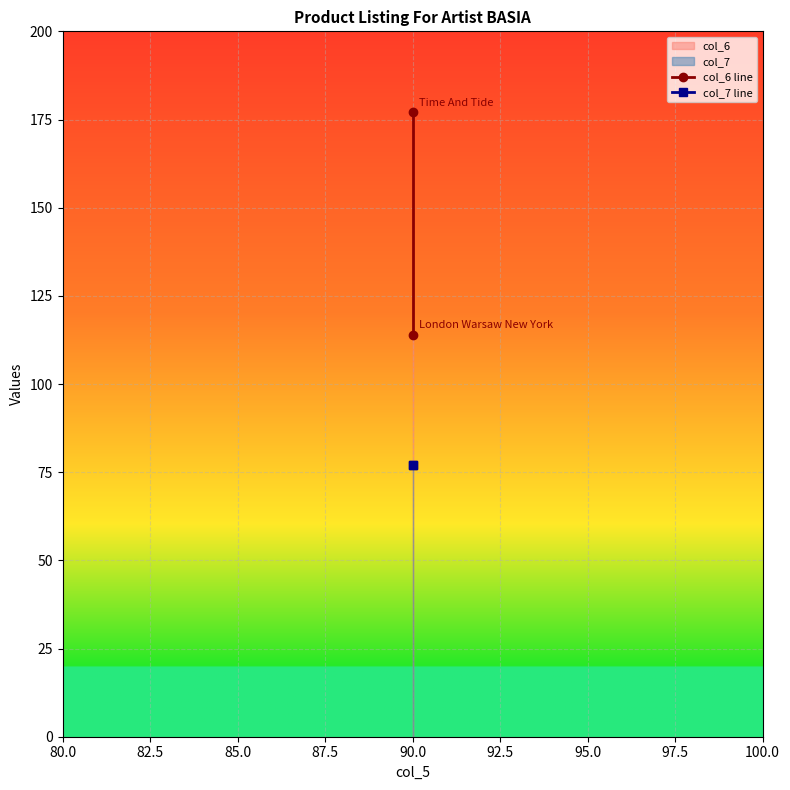

What is the approximate value of col_7 line at 90.0?

77